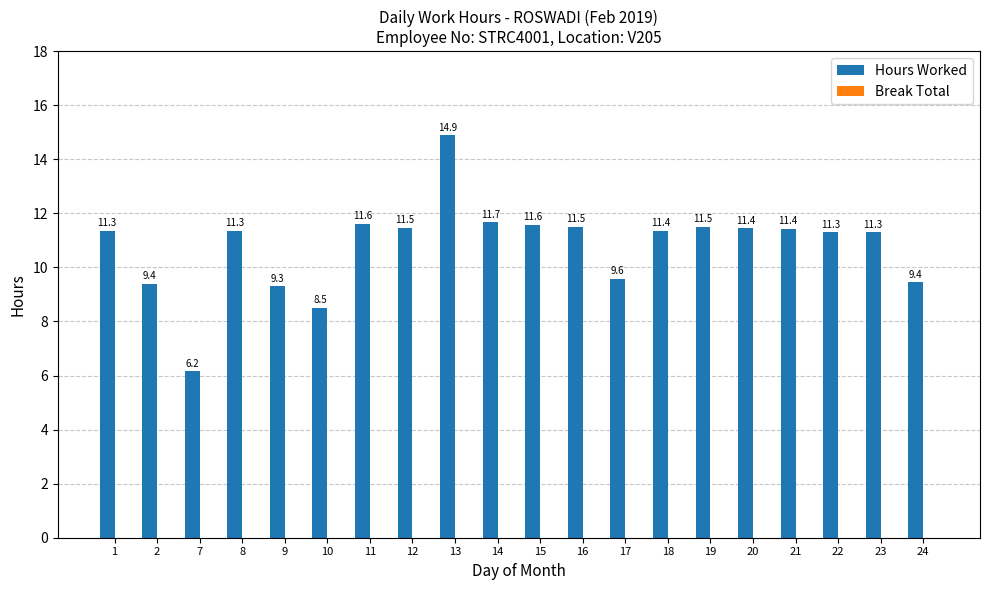

Approximately how many times larger is the value at 12 compared to 7?

1.9